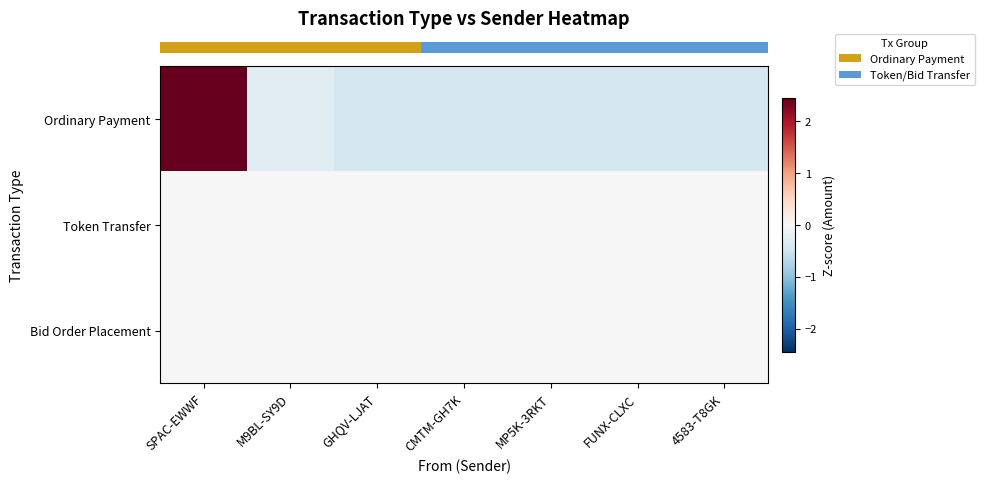

Which series changed the most between M9BL-SY9D and MP5K-3RKT?

row_0